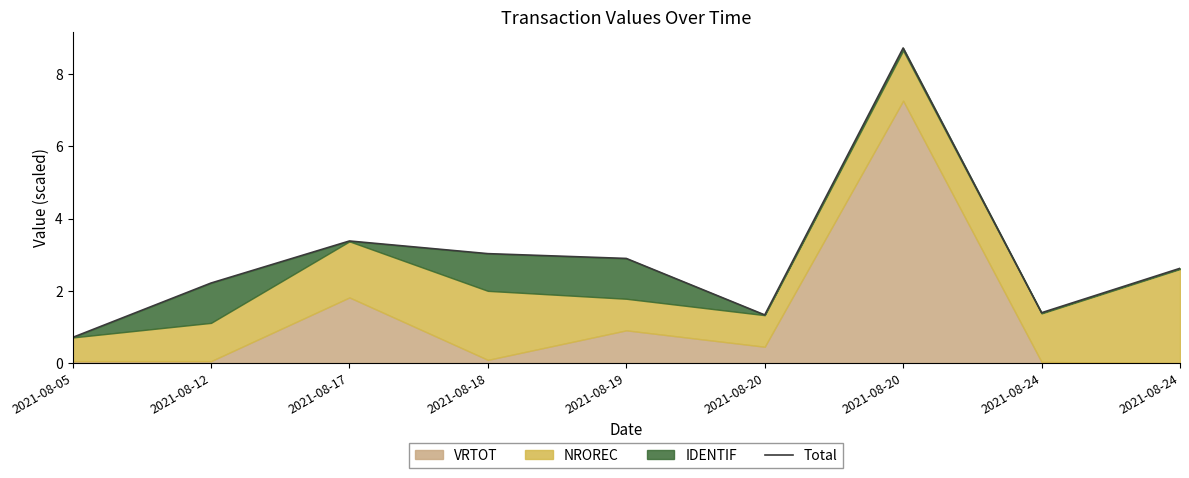

How many data points does each series have?

9